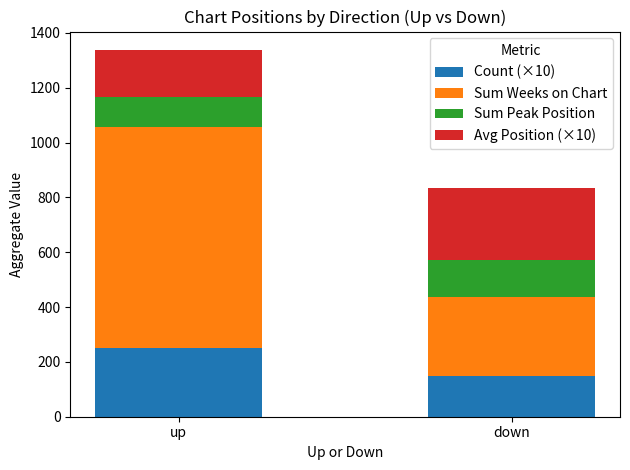

What is the difference between the Count (×10) values at up and down?

100